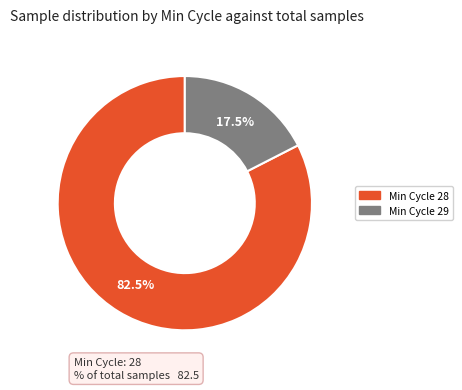

Is there any slice that represents more than half of the pie?

Yes